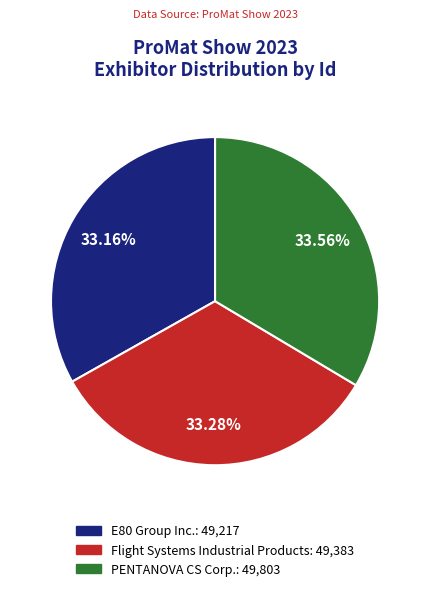

Is there any slice that represents more than half of the pie?

No